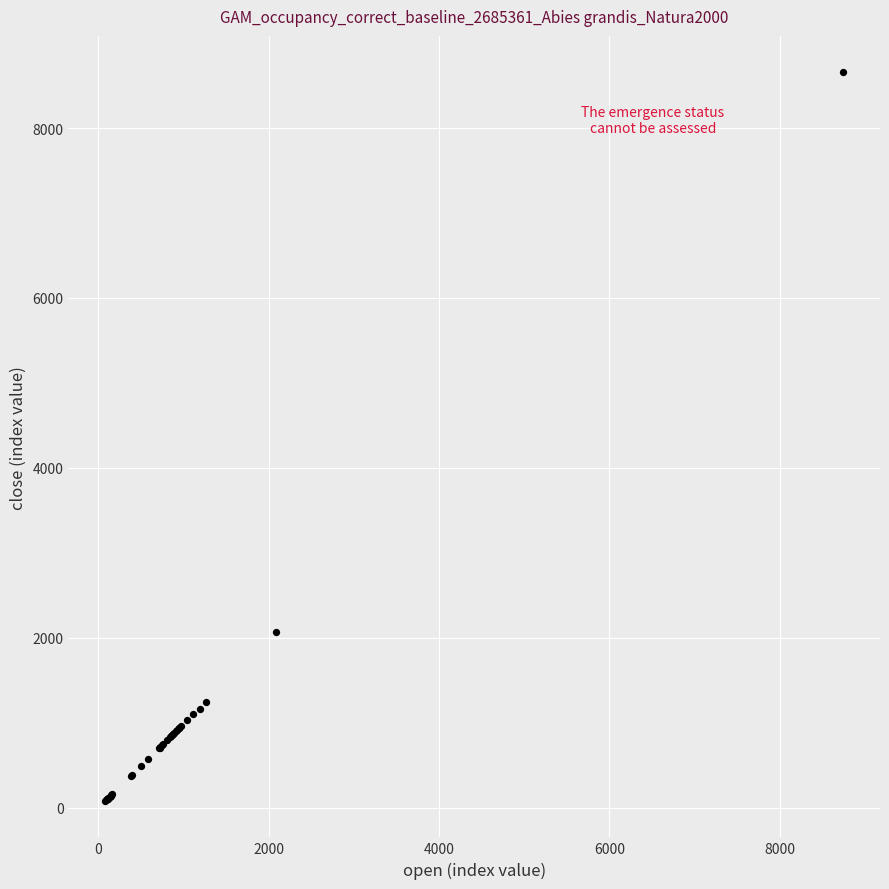

What Y value in the scatter plot is closest to 4367?

2066.4